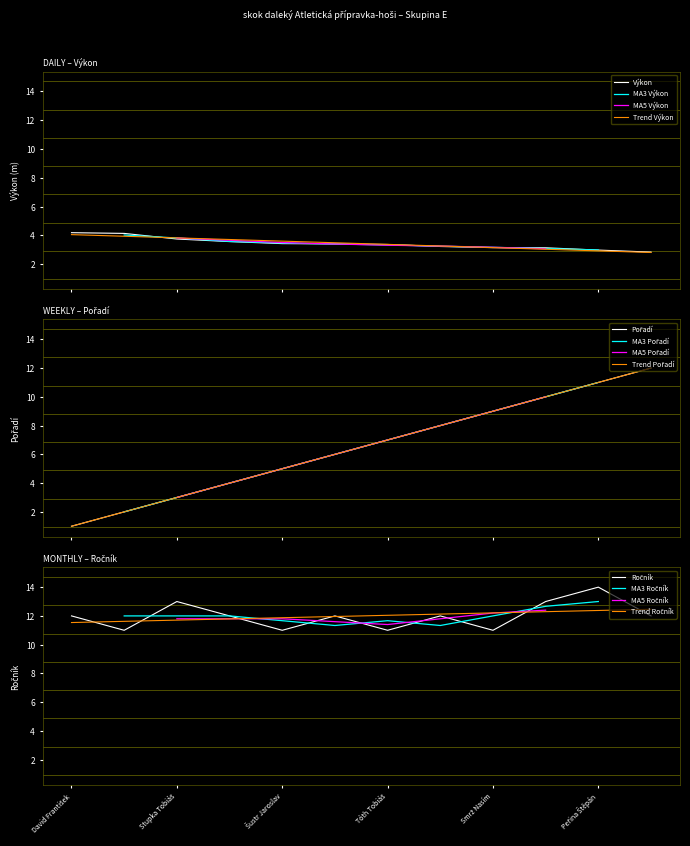

Is the value of Pořadí at Tóth Tobiáš greater than the value of Ročník at Tóth Tobiáš?

No